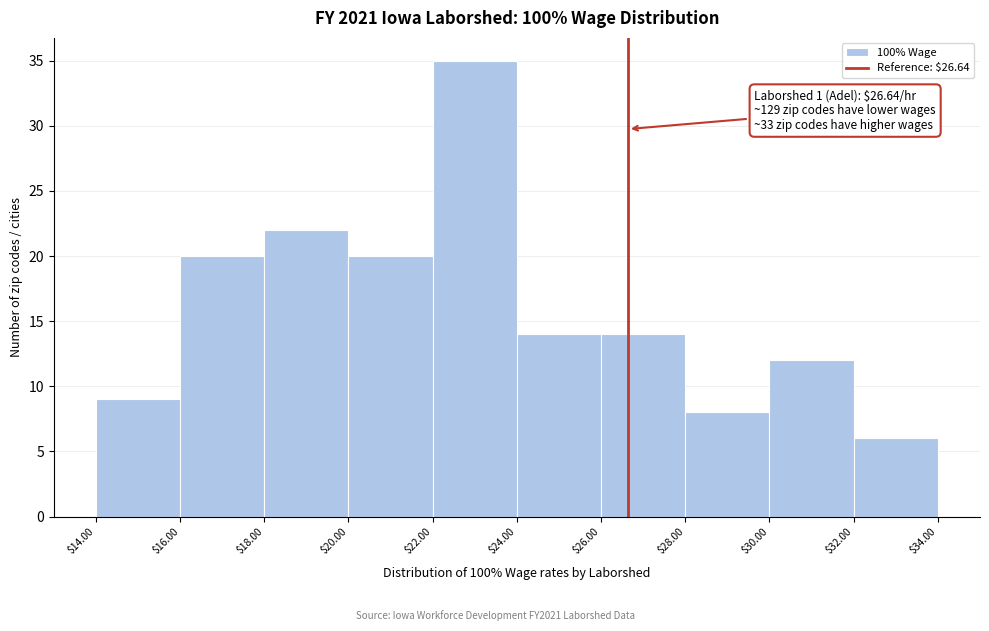

Over which range of the x-axis is the bar tallest?

$22.00 to $24.00